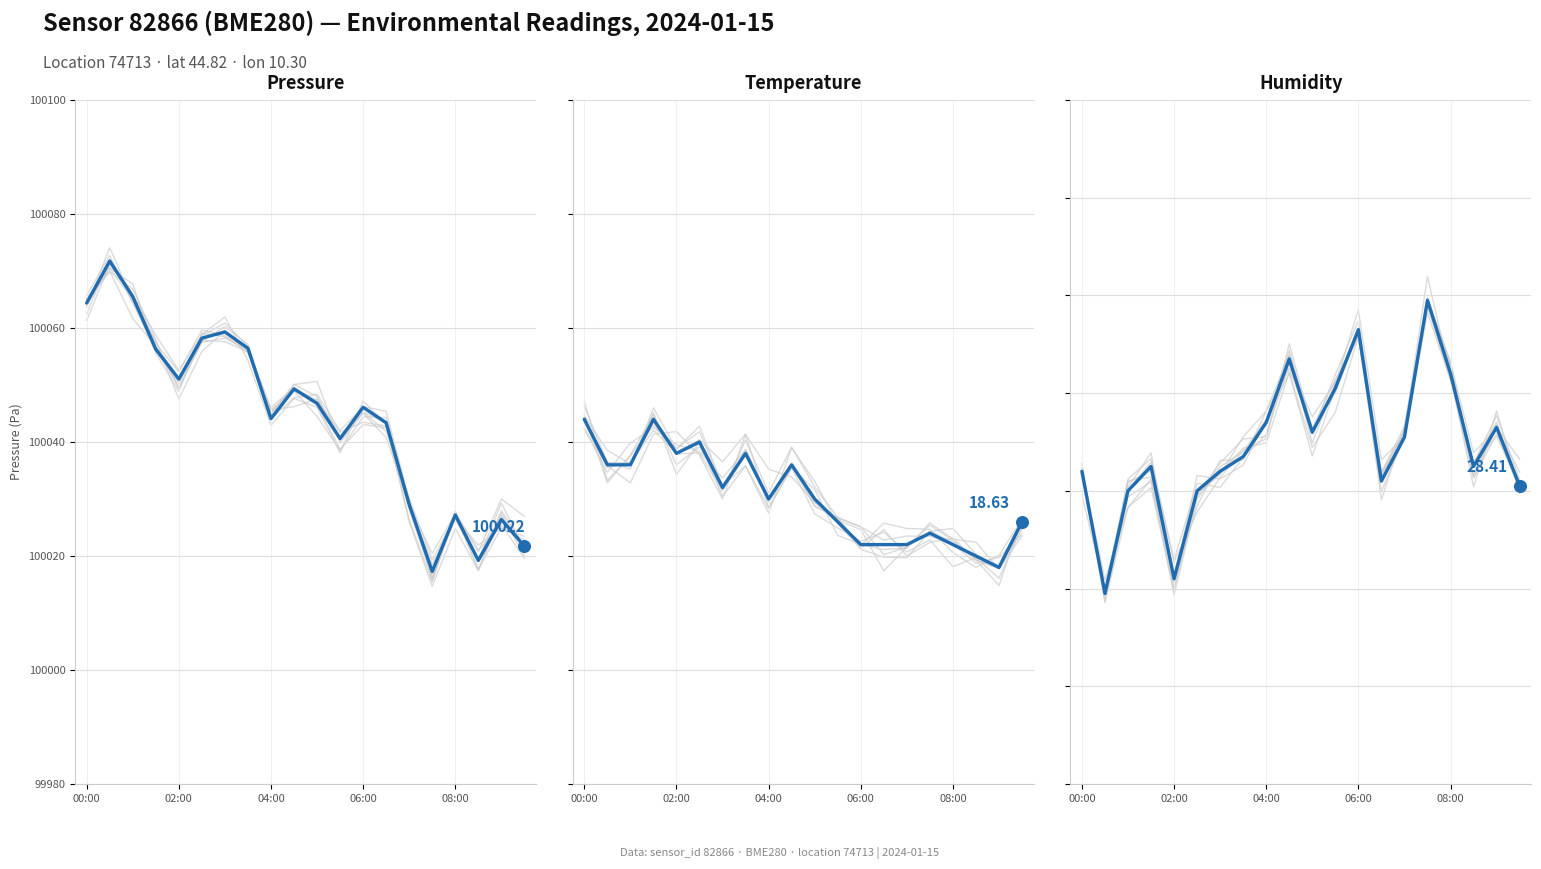

What are all the series names shown in the legend?

pressure, temperature, humidity